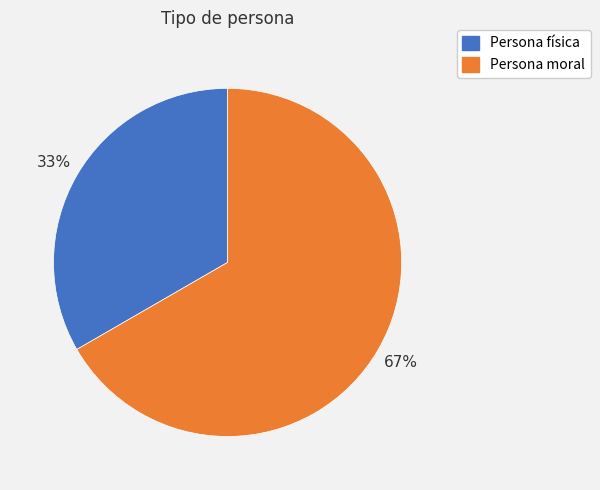

What is the ratio of the value at Persona física to the value at Persona moral?

0.5